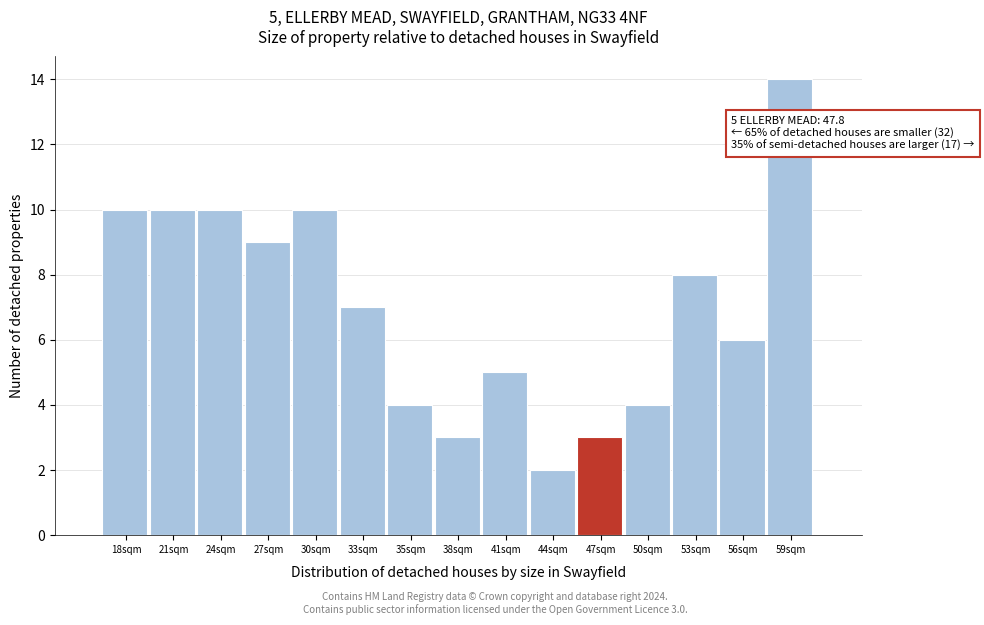

Reading left to right, extract all data points from this chart.

18sqm=10	21sqm=10	24sqm=10	27sqm=9	30sqm=10	33sqm=7	35sqm=4	38sqm=3	41sqm=5	44sqm=2	47sqm=3	50sqm=4	53sqm=8	56sqm=6	59sqm=14